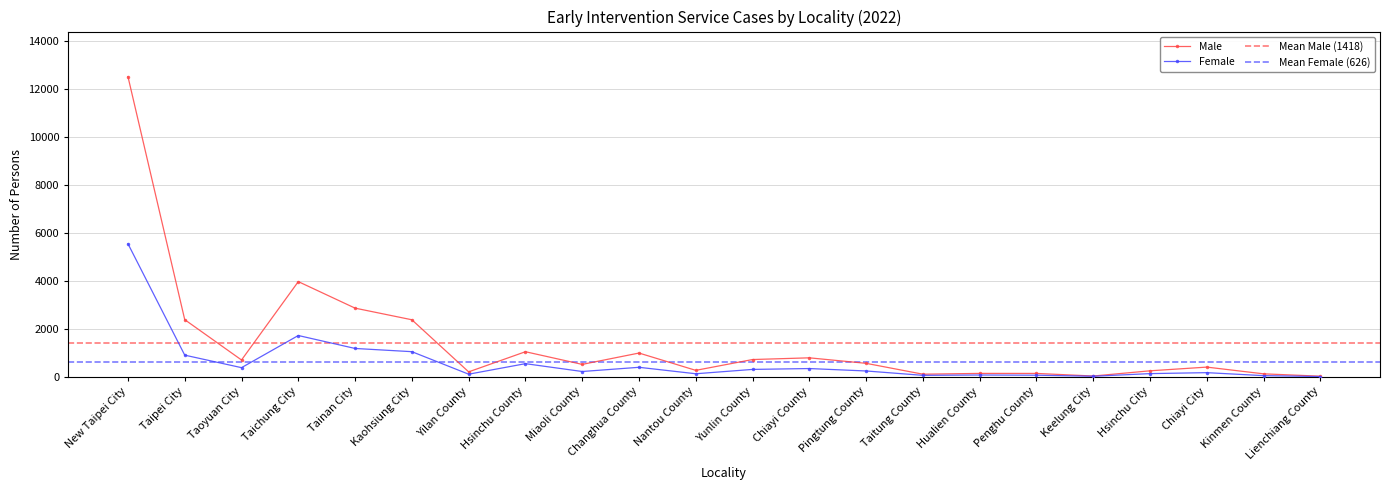

At how many categories does at least one series exceed 11476?

1